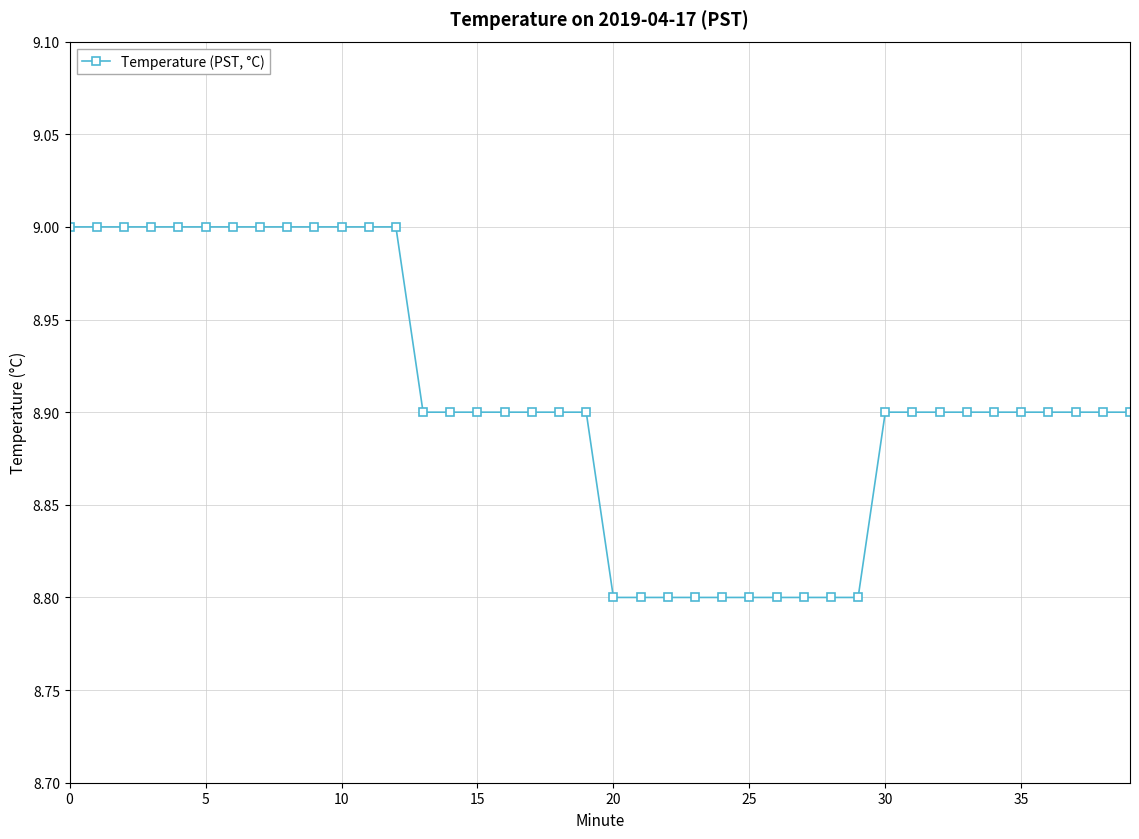

What is the greatest value displayed?

9.0